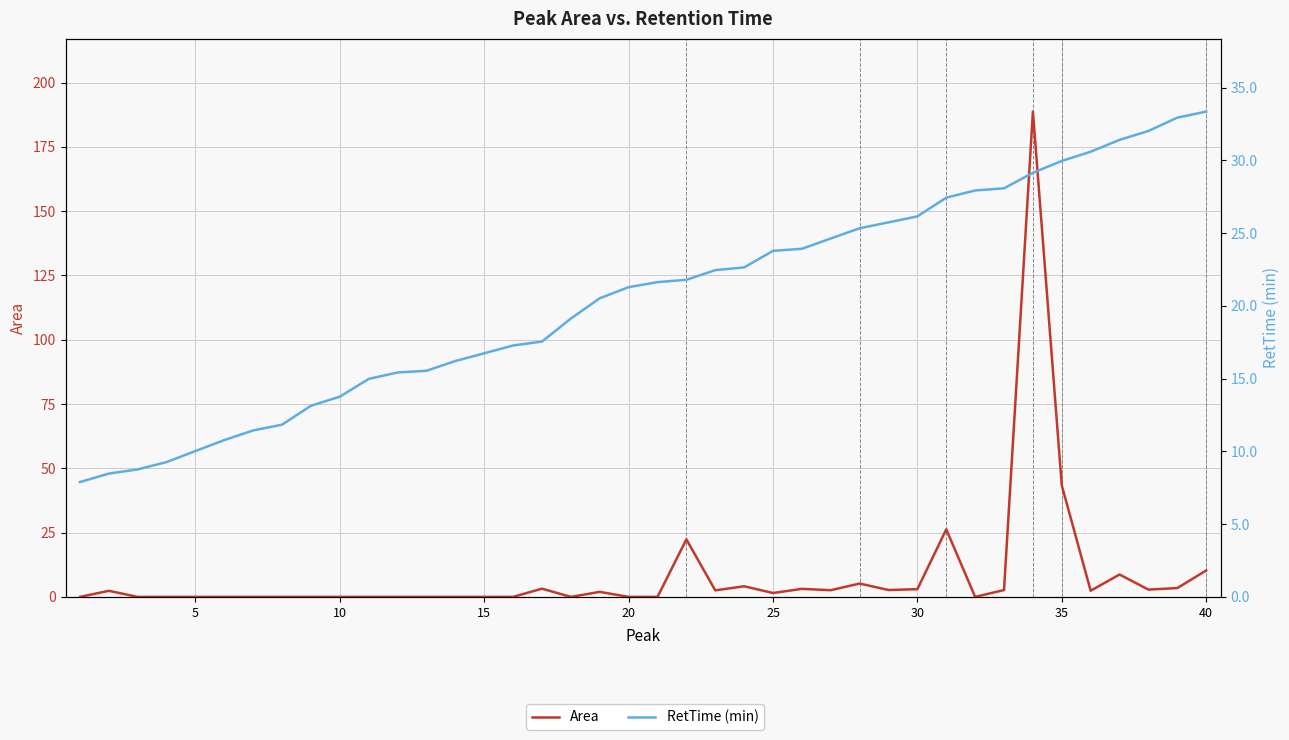

In Area, how many points are higher than both neighbors (excluding endpoints)?

10